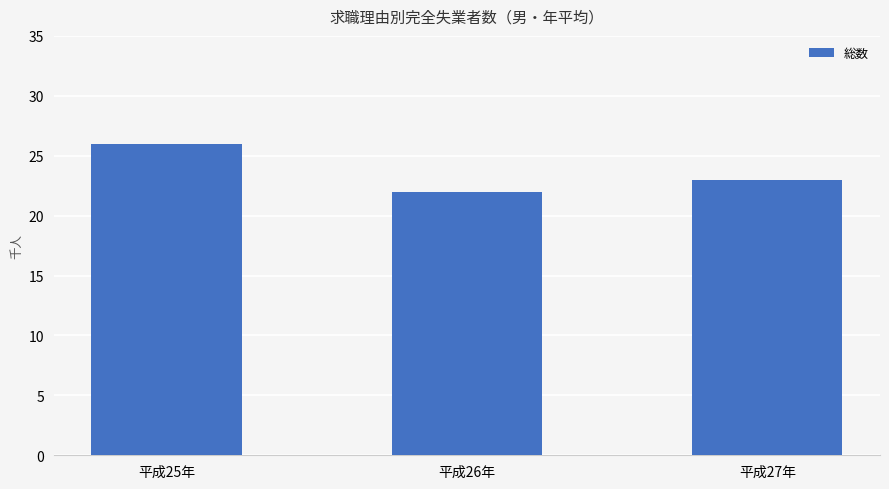

What is the sum of the values at 平成26年 and 平成25年?

48